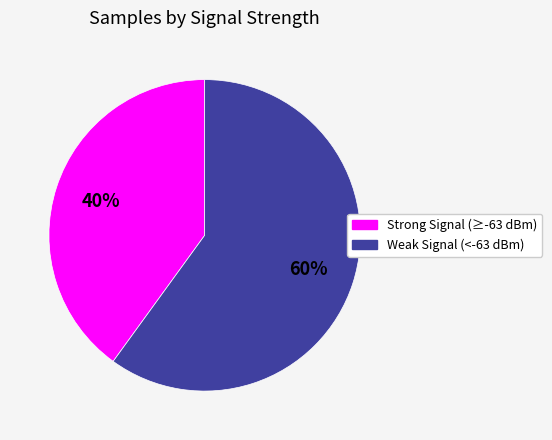

Is there any slice that represents more than half of the pie?

Yes